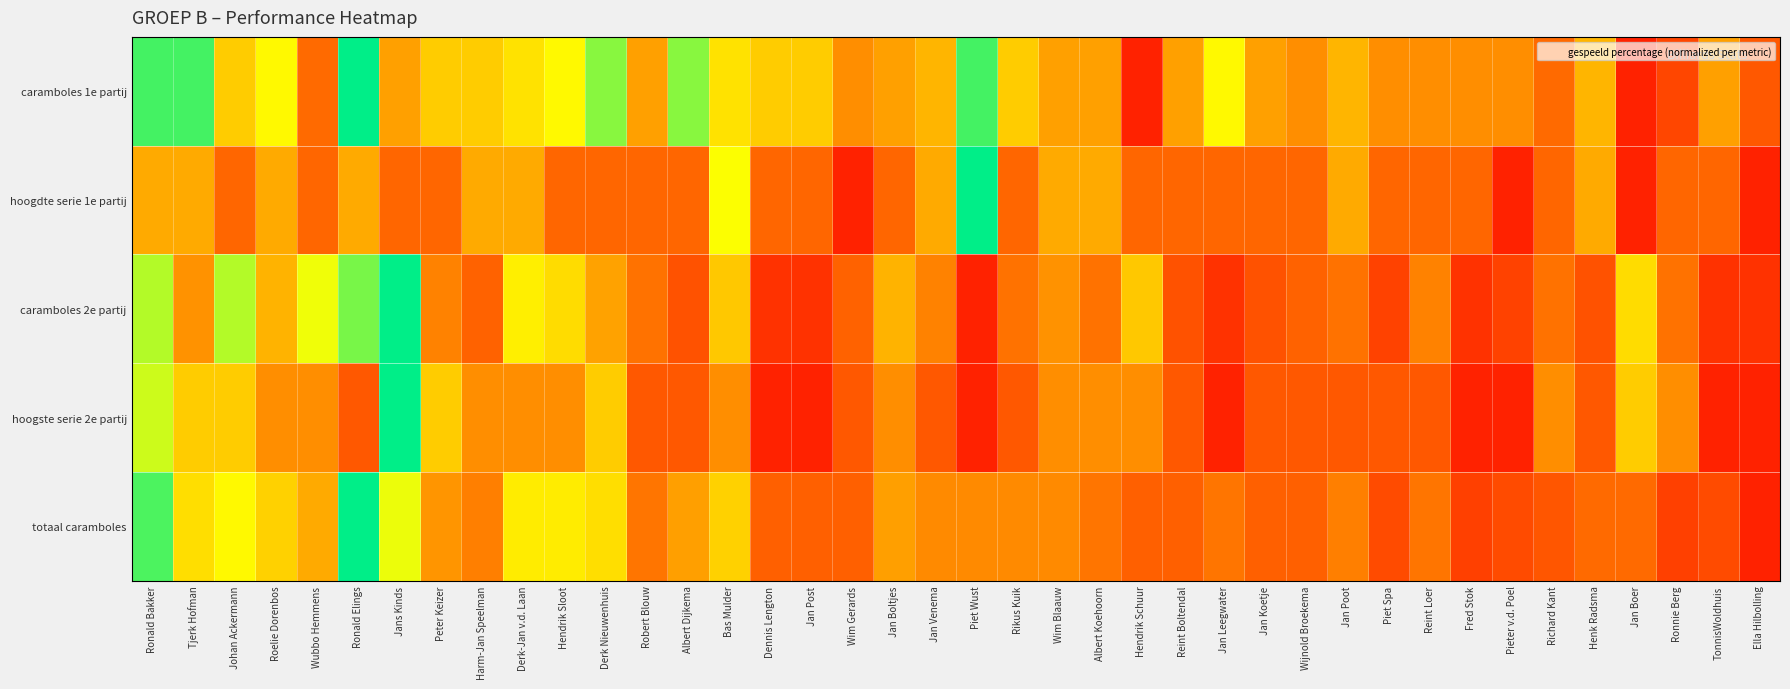

Which series has the largest range (max minus min)?

caramboles 1e partij